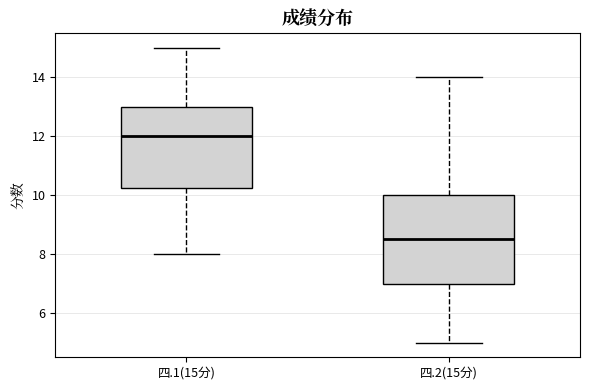

Which box has the lowest median line?

四.2(15分)